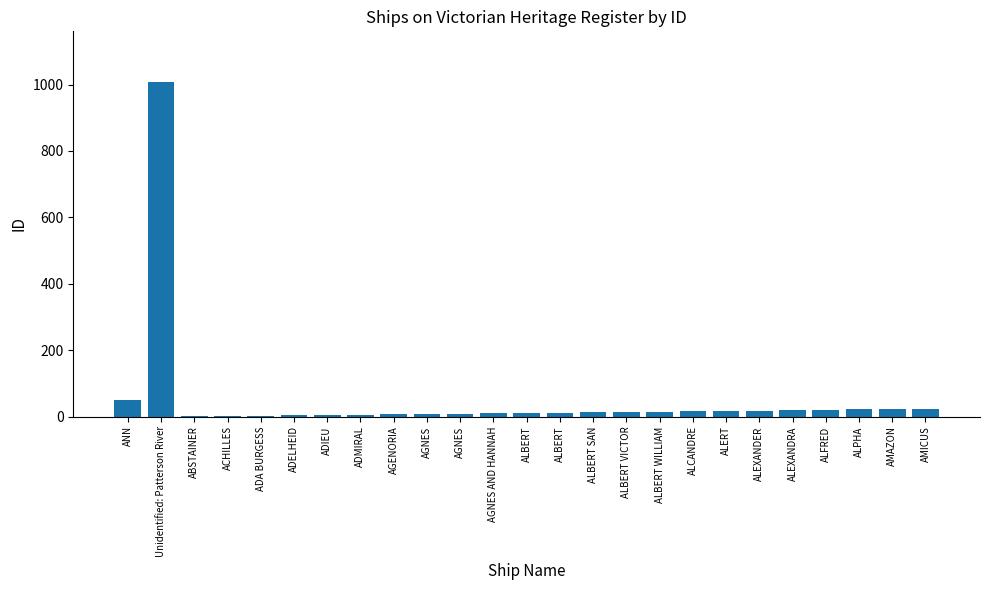

How many distinct data groups are displayed?

1